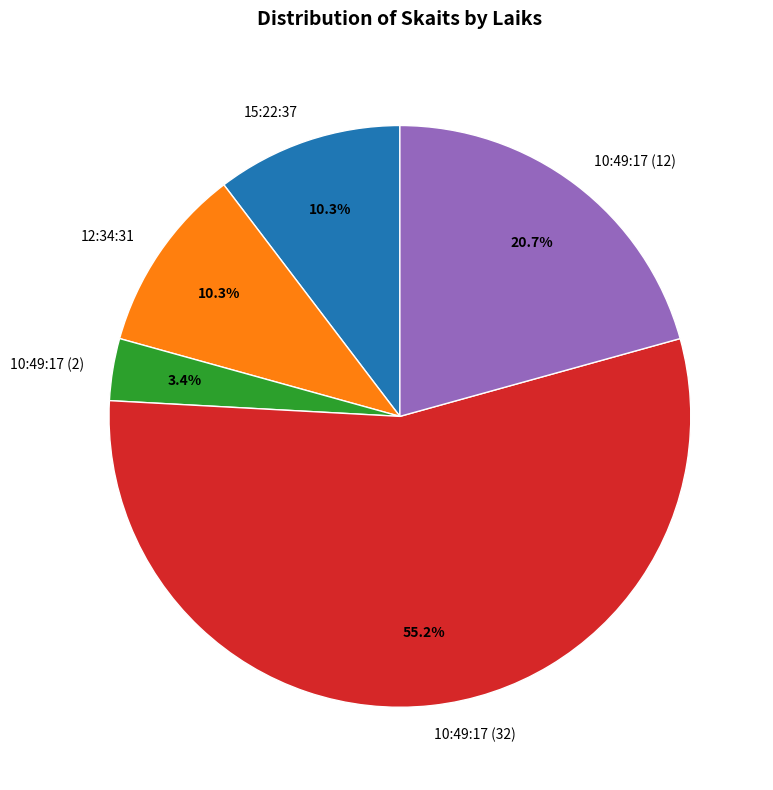

How many slices are in this pie chart?

5